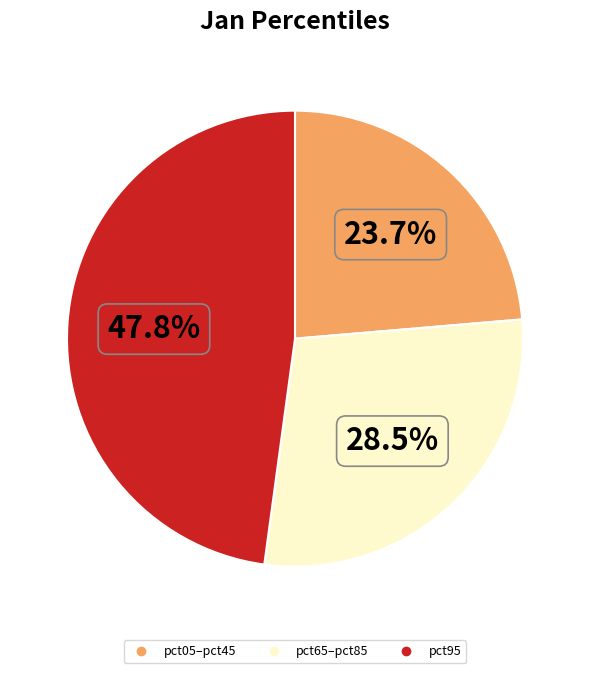

Does any single category account for the majority?

No